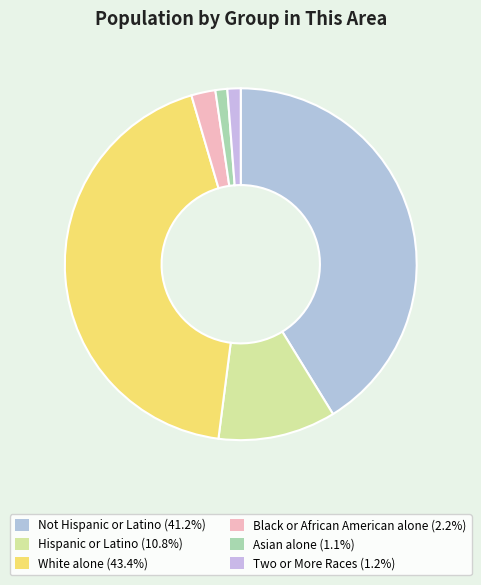

Rank the categories by value from highest to lowest.

White alone, Not Hispanic or Latino, Hispanic or Latino, Black or African American alone, Two or More Races, Asian alone